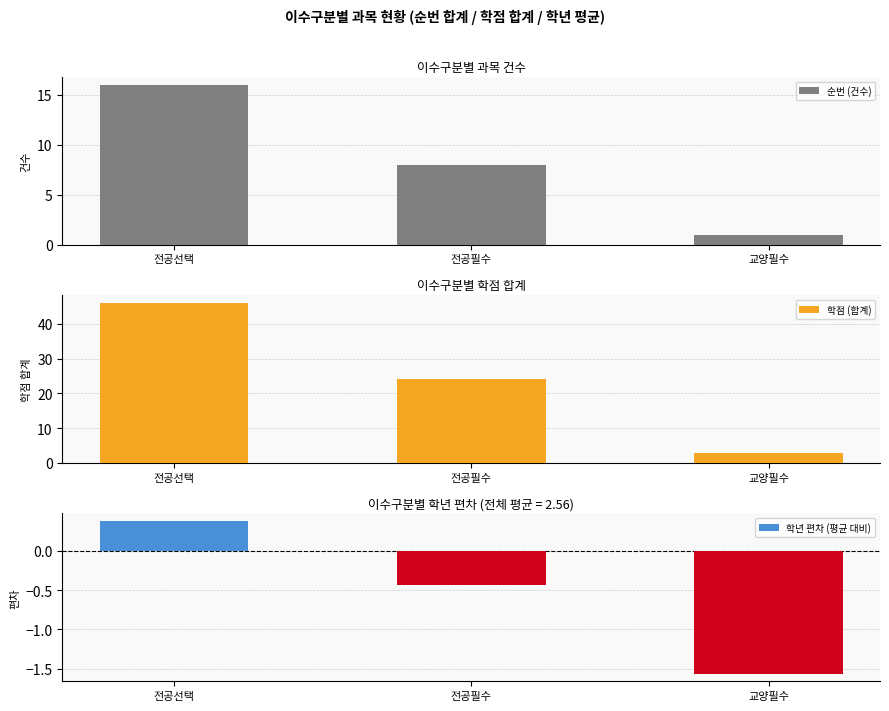

What is the sum of the 학점 (합계) values at 전공필수 and 교양필수?

27